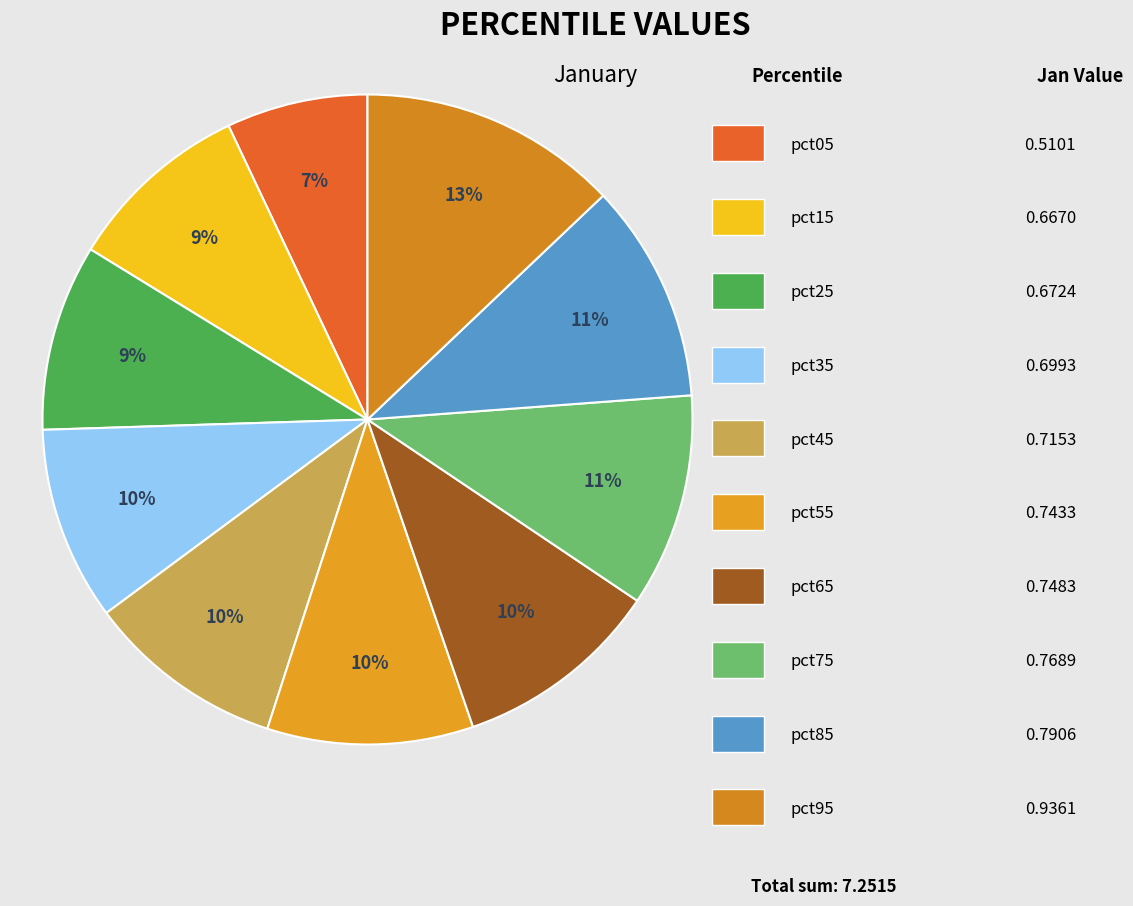

Which slice is the smallest?

pct05